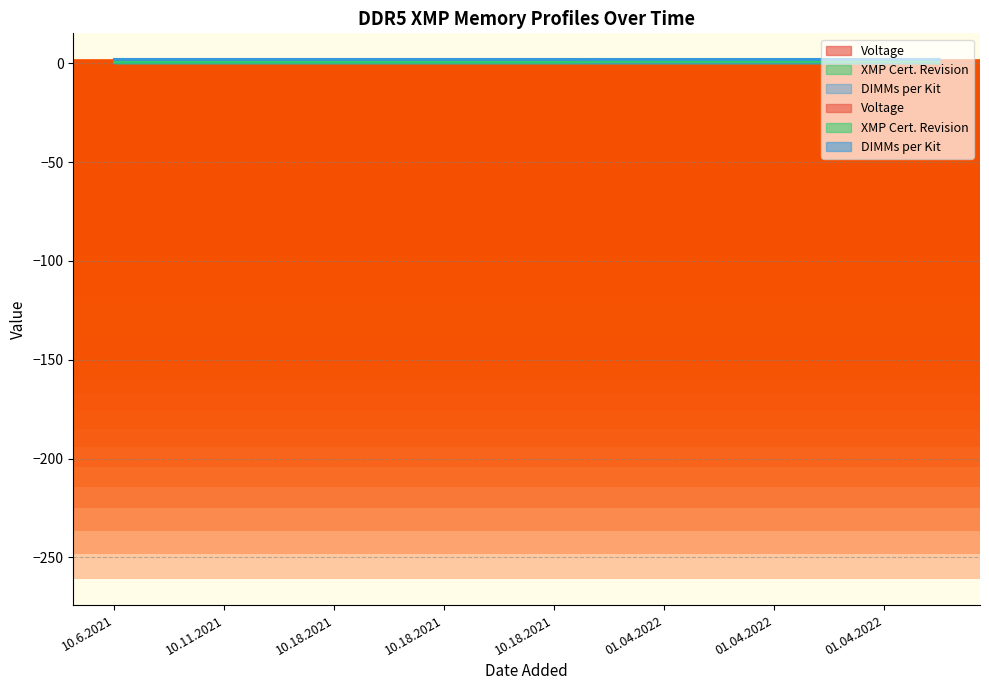

Is it true that Voltage equals 1.2 at 01.04.2022?

True